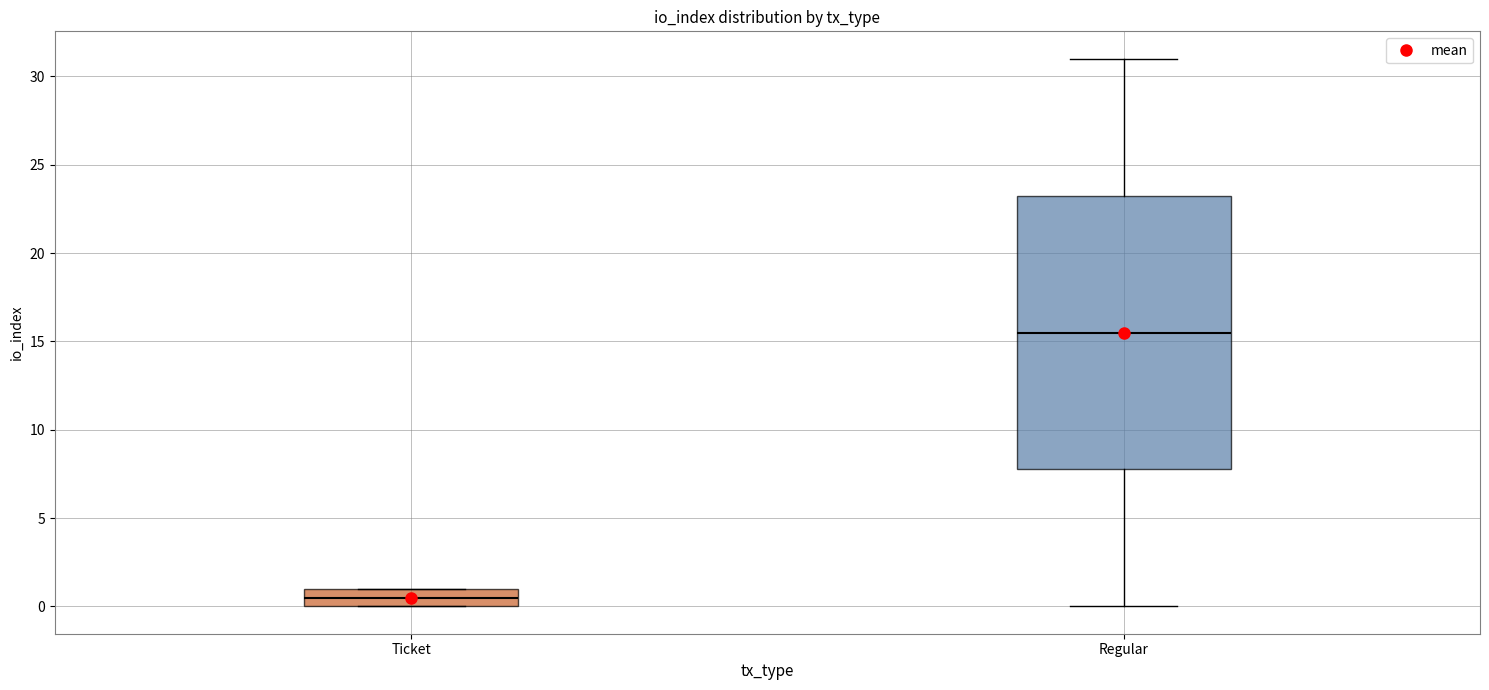

Where is the lower edge of the box for Ticket on the y-axis? The values are not printed on the chart, so give them approximately, as read against the axis.

0.0